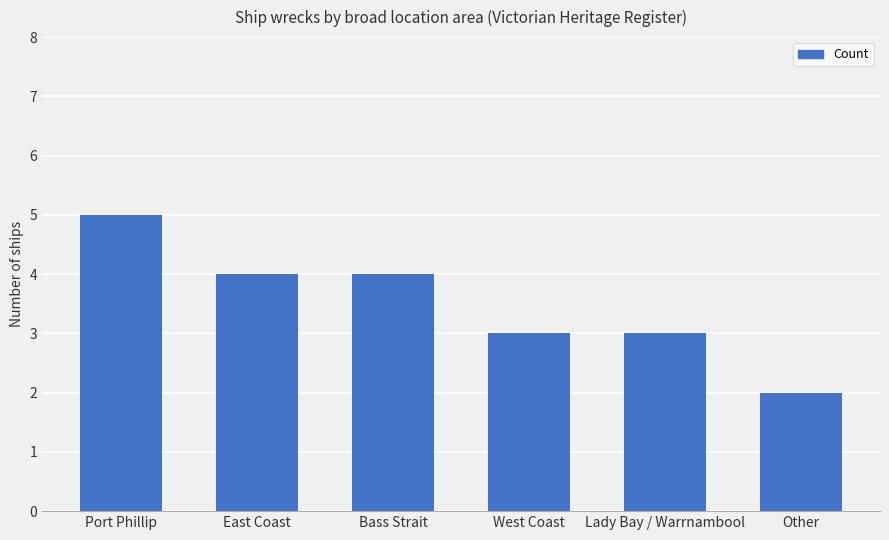

What is the value of the 5th bar from the left?

3